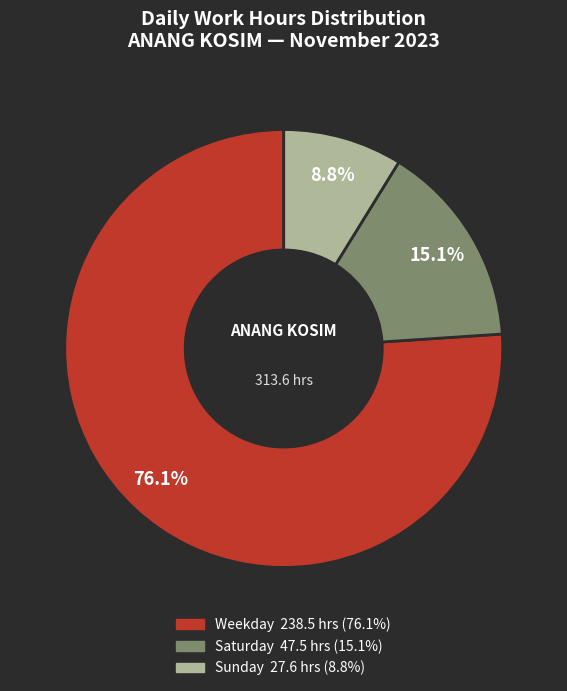

Does any single category account for the majority?

Yes